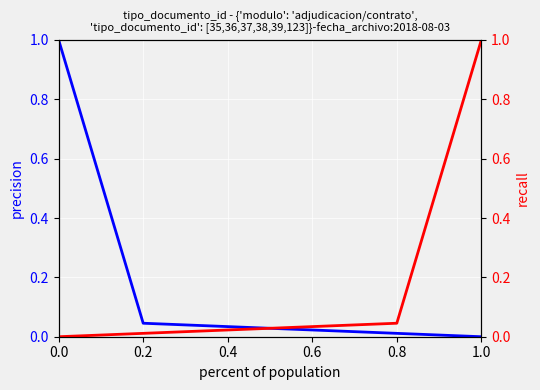

Rank the series at 0.8 from lowest to highest value.

tipo_documento_id (desc), tipo_documento_id (asc)